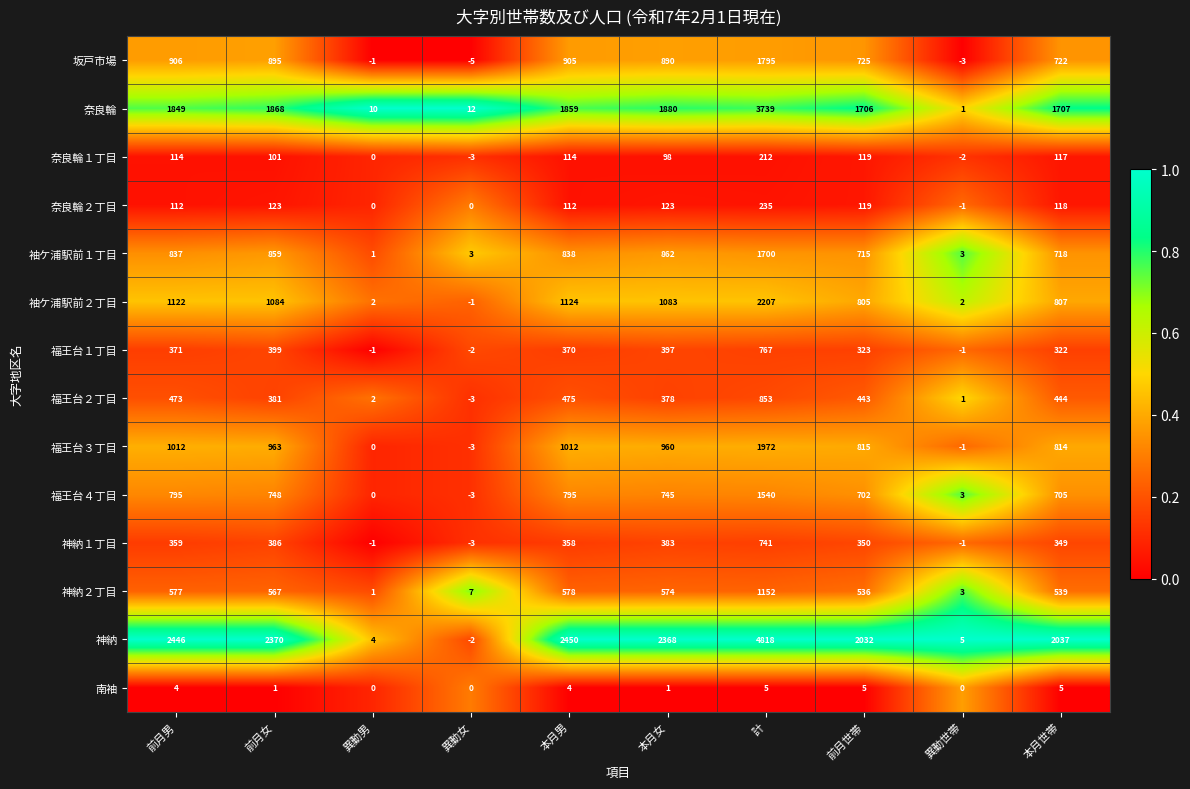

Which category has the lowest value across all series?

異動女